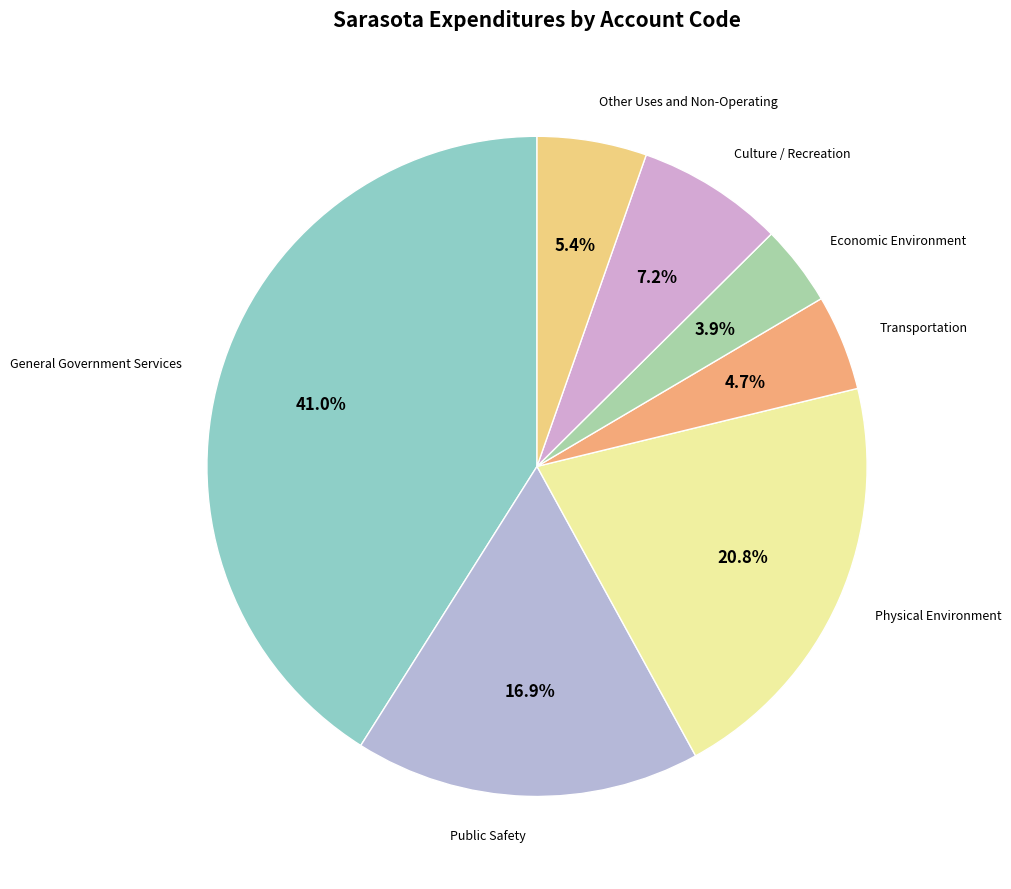

Is General Government Services the majority of the pie?

No